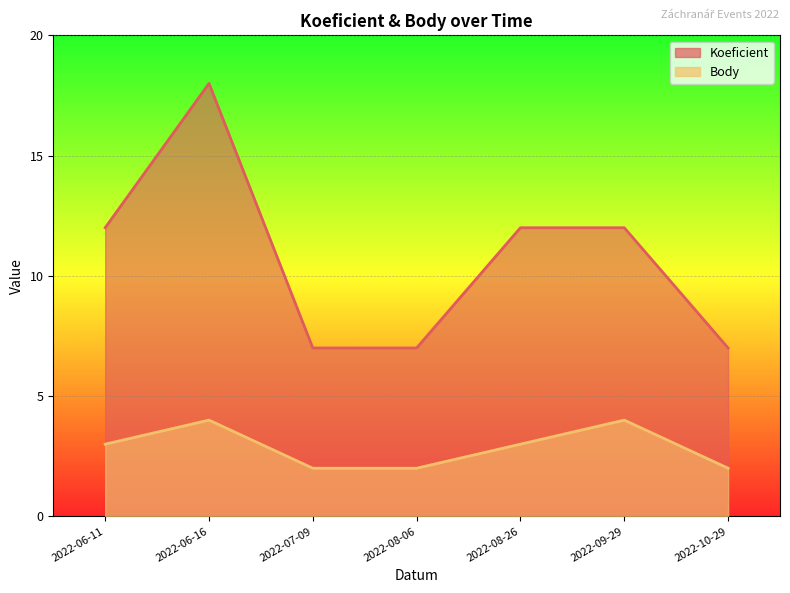

How many values in the Koeficient series exceed 12?

1